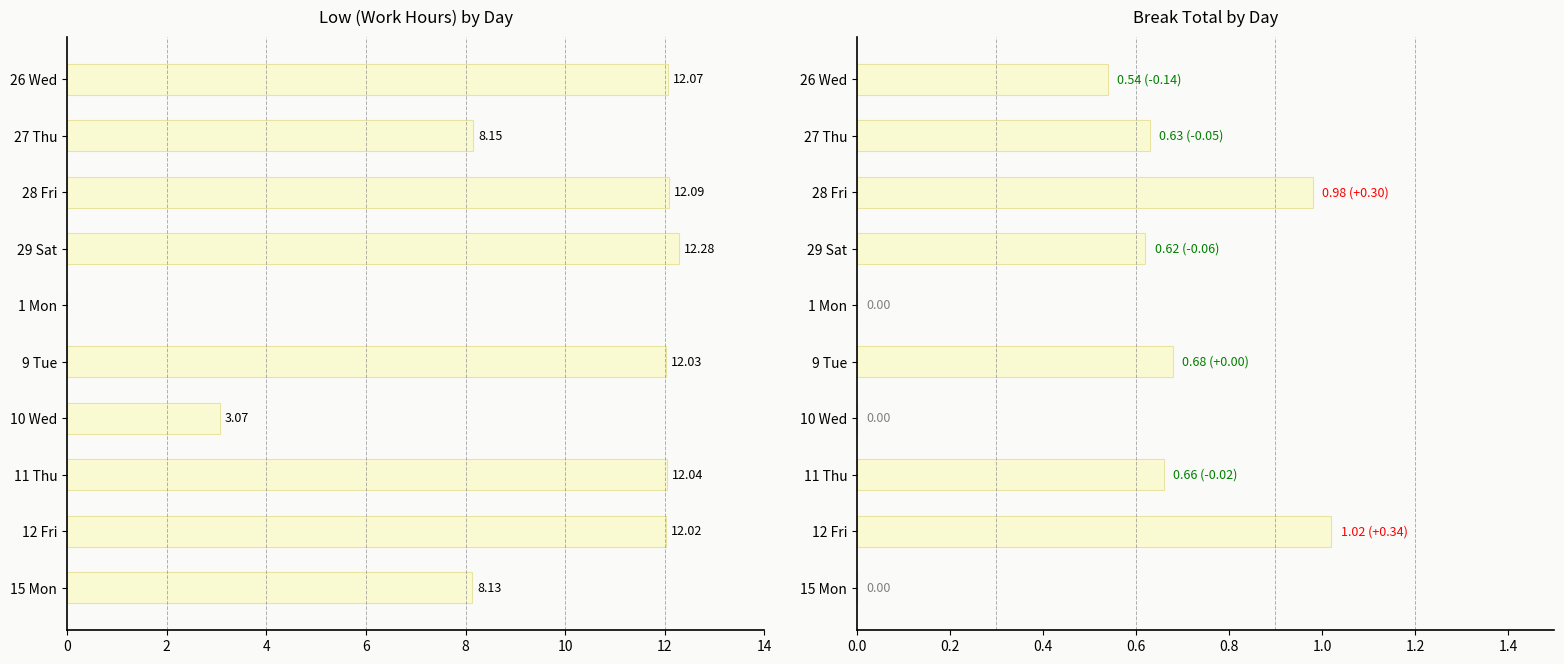

What is the difference between the second highest and minimum values in the Break Total series?

1.0